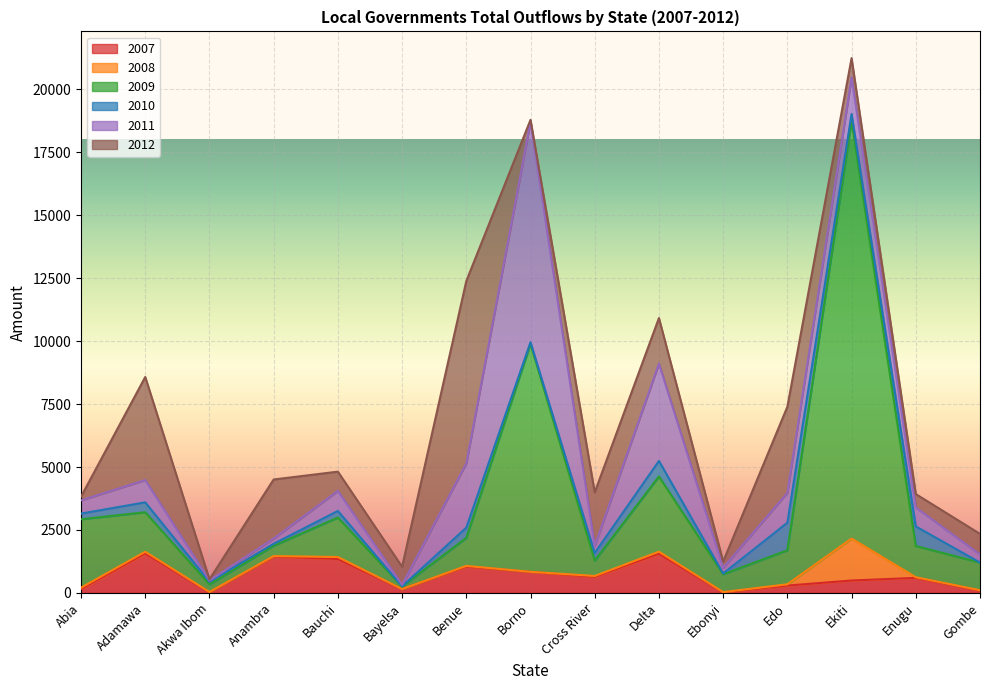

Reading right to left, extract all data points from this chart.

2007: 90.3	598.5	492.9	292.4	22.6	1557.7	638.3	833.9	1044.8	149.9	1348.3	1441.3	24.2	1571.6	152.1
2008: 15.9	25.0	1665.6	50.5	9.7	80.8	35.0	4.0	28.8	3.3	78.2	21.7	12.4	64.4	55.8
2009: 1100.2	1240.2	16580.5	1352.2	707.9	2987.5	608.3	9053.6	1113.3	103.2	1567.7	410.7	303.4	1568.0	2718.4
2010: 0.0	777.1	279.9	1093.4	30.8	615.8	302.0	66.4	405.9	6.0	260.4	77.3	106.9	393.3	223.8
2011: 317.8	752.6	1450.2	1186.6	228.9	3865.7	281.5	8756.0	2551.4	58.5	796.9	207.8	46.3	885.4	525.0
2012: 820.2	532.2	768.8	3417.7	246.2	1809.6	2129.0	74.1	7239.9	718.4	764.5	2346.3	45.8	4093.3	146.7